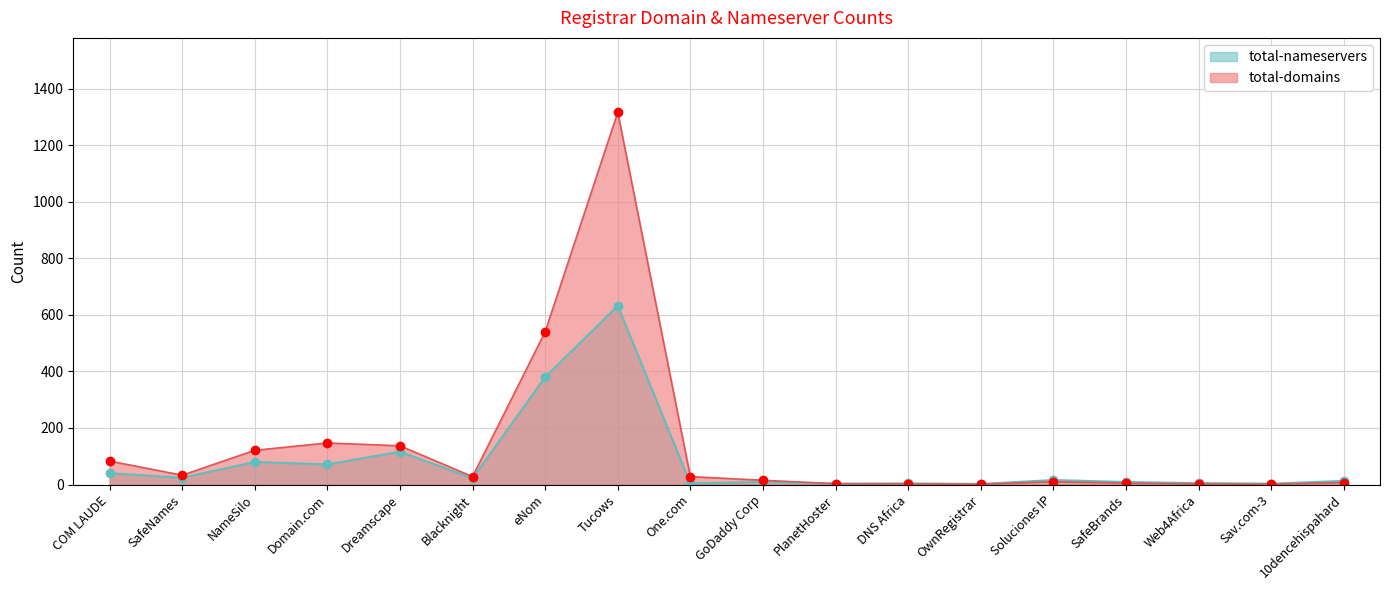

At which category does total-domains reach its first local valley?

SafeNames